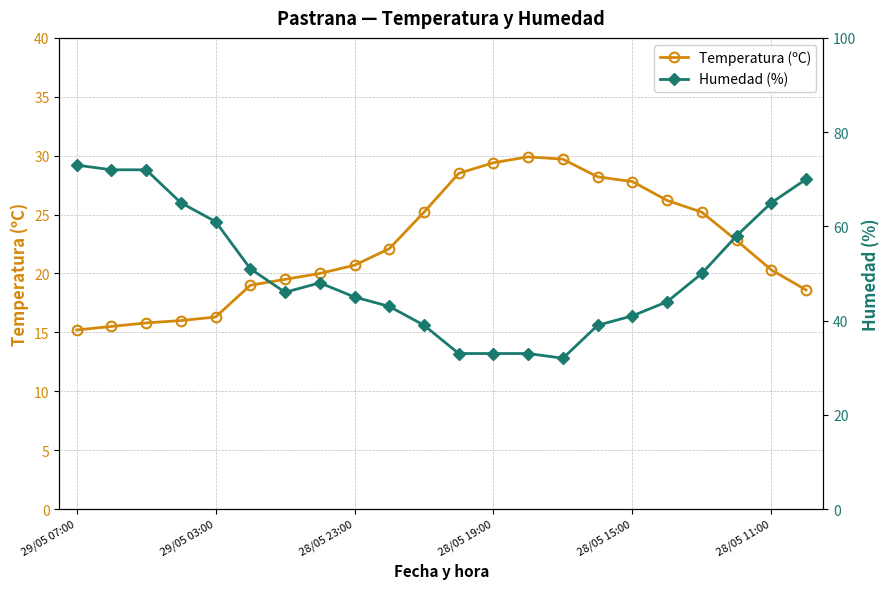

True or false: Temperatura (ºC) has a value of 10.5 at 28/05 23:00.

False